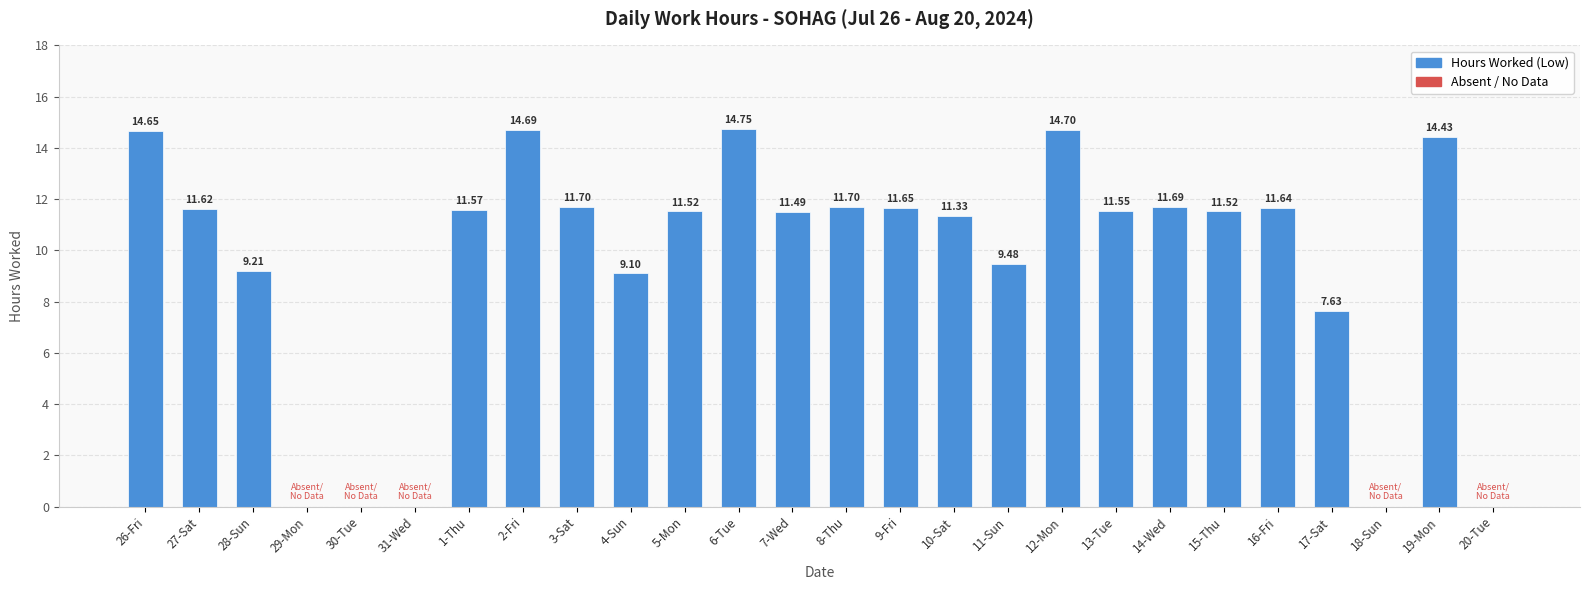

What is the change in value from 28-Sun to 3-Sat?

+2.5